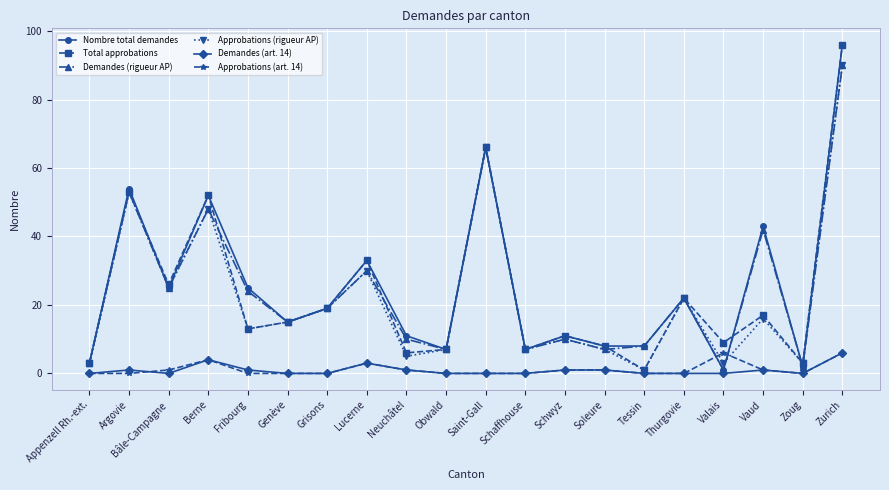

Which series has the largest total across all categories?

Nombre total demandes